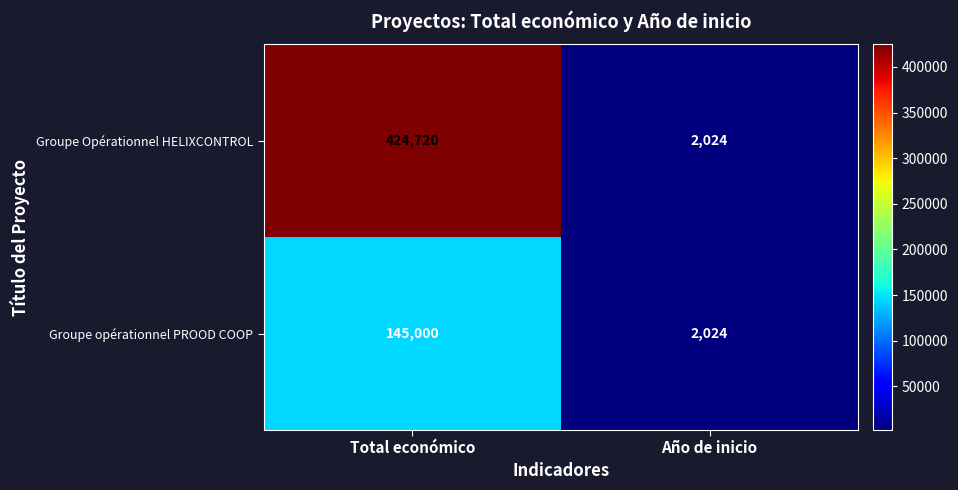

What is the total value across all series at Total económico?

569720